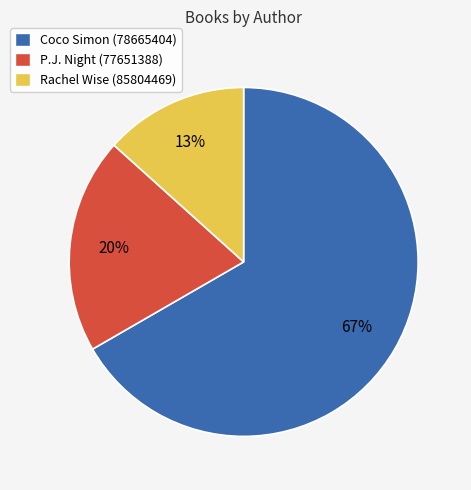

Count the number of slices in the pie.

3